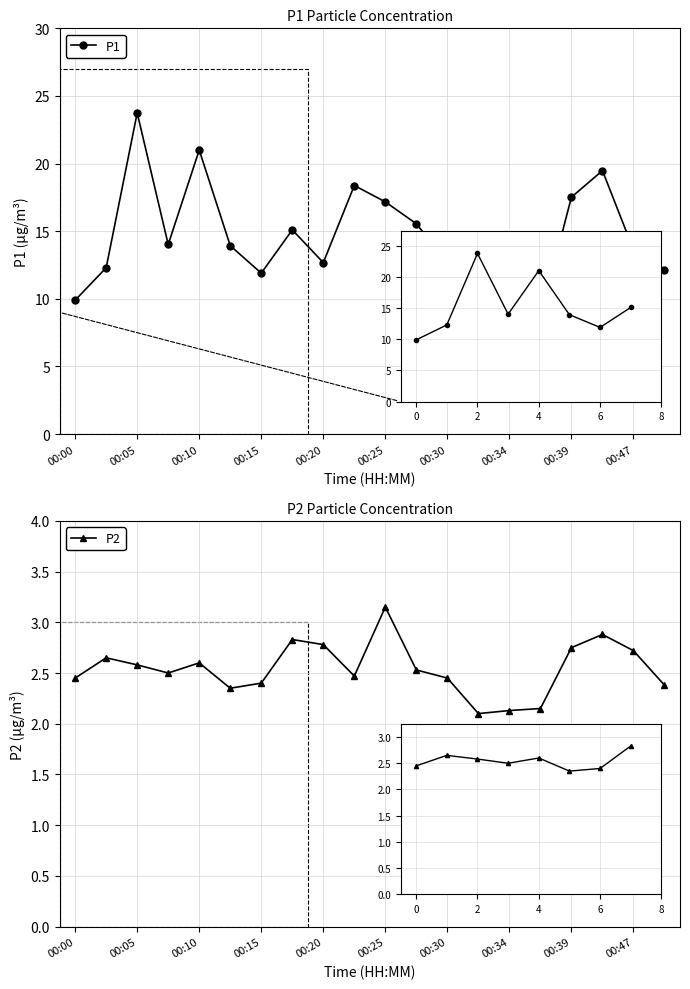

True or false: P1 has more than 0 interior local peaks.

True